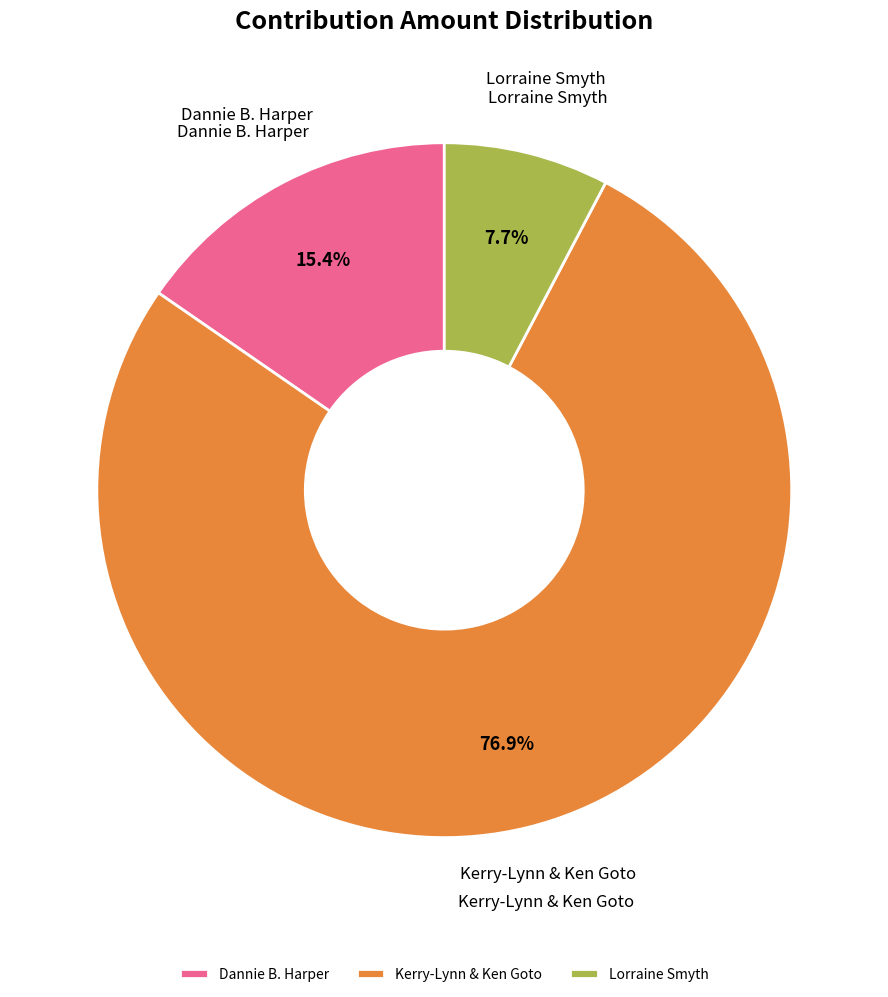

How many slices are in this pie chart?

3